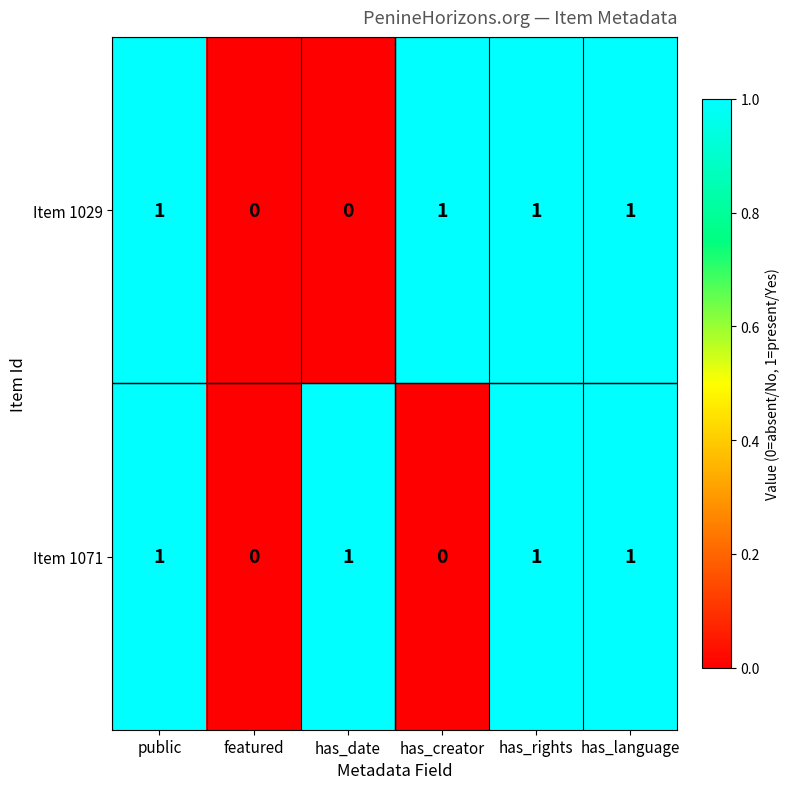

Is the value of Item 1029 at public greater than the value of Item 1071 at has_creator?

Yes